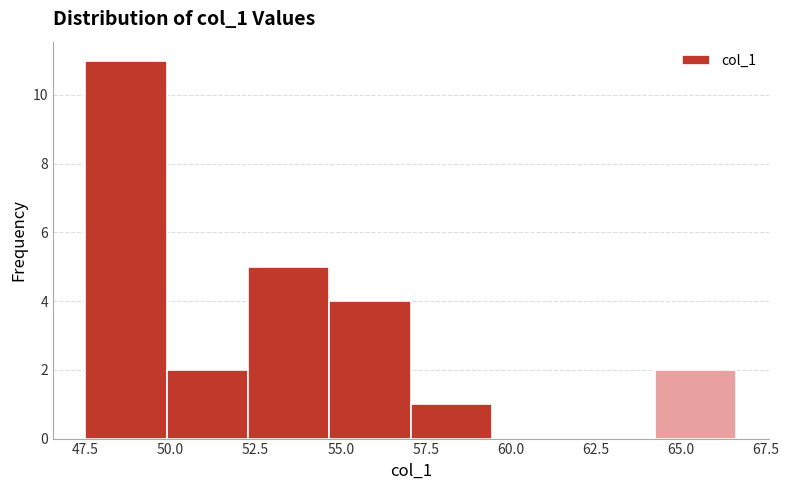

Reading left to right, transcribe this chart: for each bar, give the range it covers on the x-axis and its height. Neither the bar edges nor the heights are printed on the chart, so give them approximately, as read against the axes.

47.5 to 50.0: 11
50.0 to 52.5: 2
52.5 to 54.5: 5
54.5 to 57.0: 4
57.0 to 59.5: 1
59.5 to 62.0: 0
62.0 to 64.0: 0
64.0 to 66.5: 2